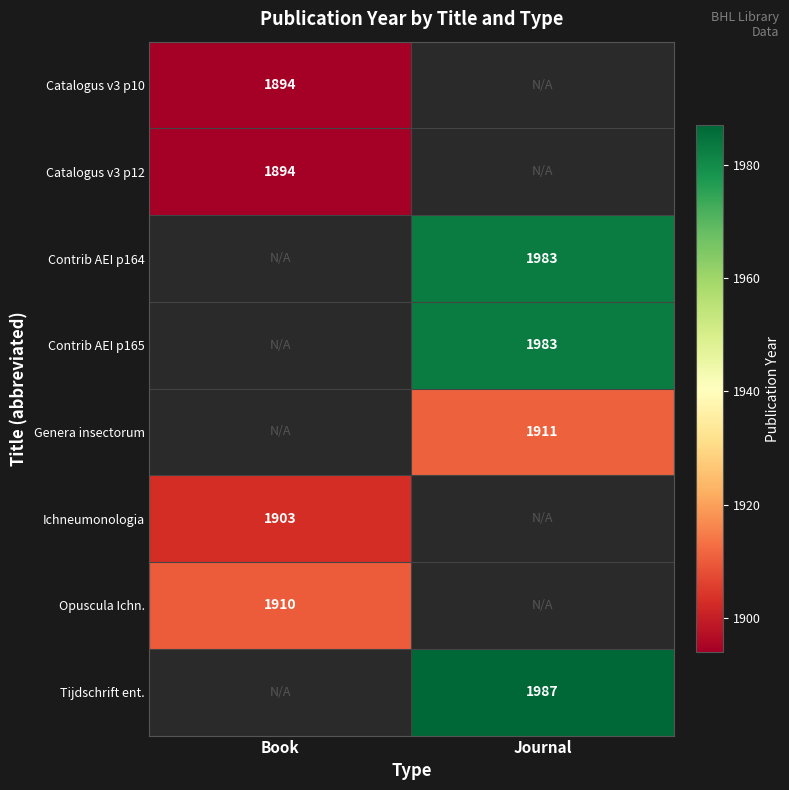

The Catalogus v3 p10 series shows 1894 at Book. True or false?

True